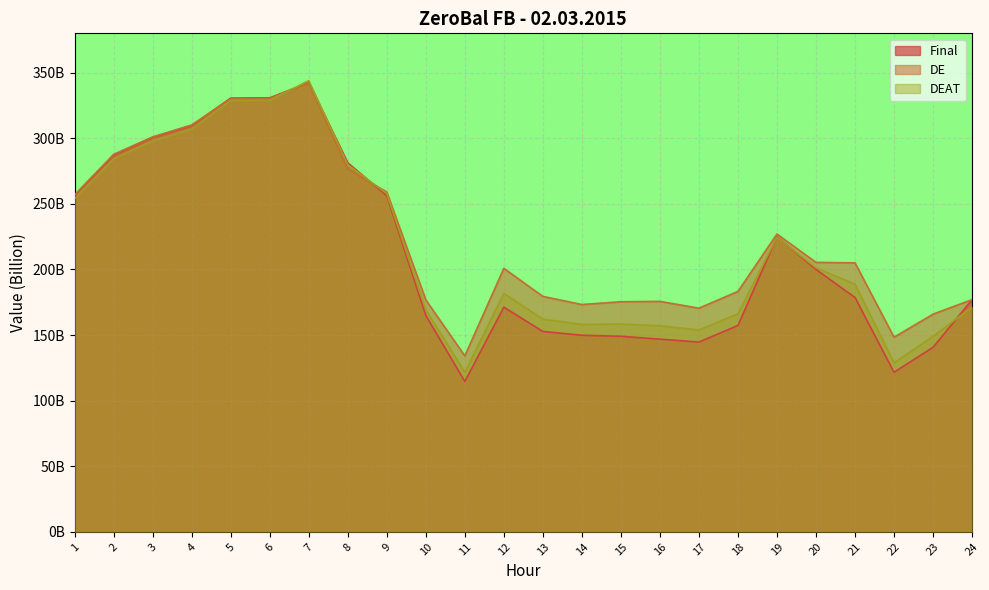

How many data points in Final are above 178?

12